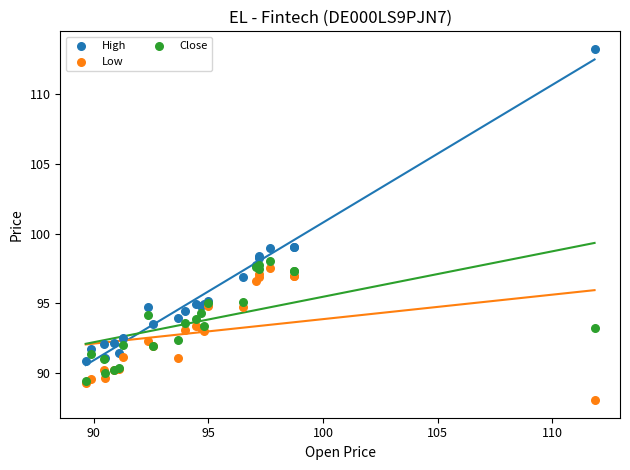

Which series contains the highest Y value?

High